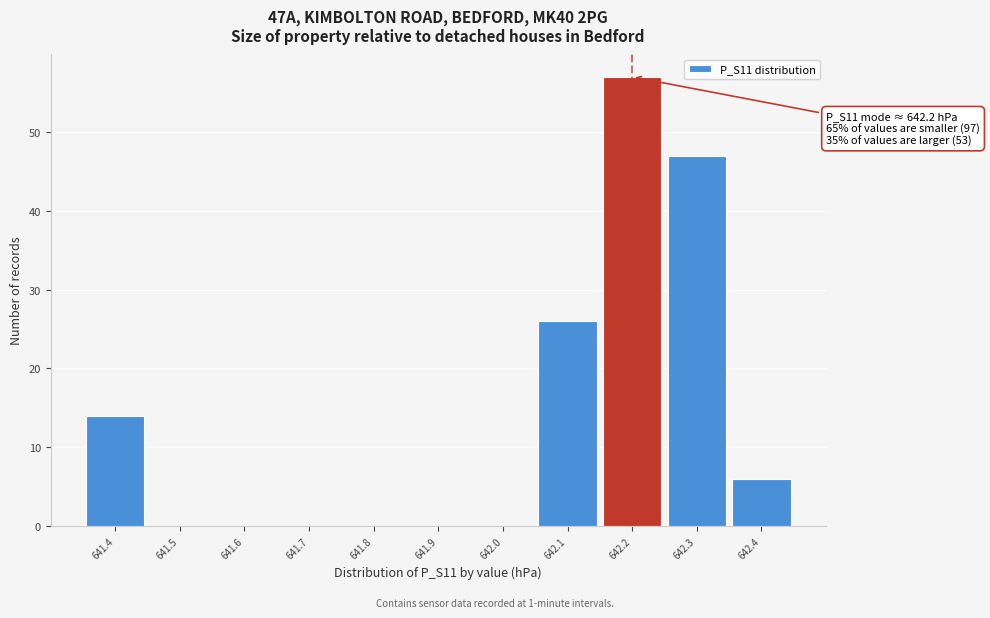

Over which range of the x-axis is the bar tallest?

642.15 to 642.25